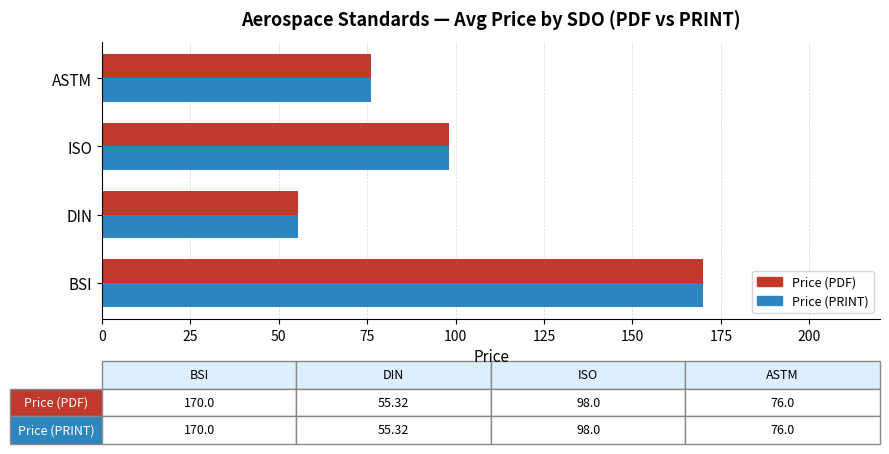

How many data points in Price (PRINT) are less than 98?

2